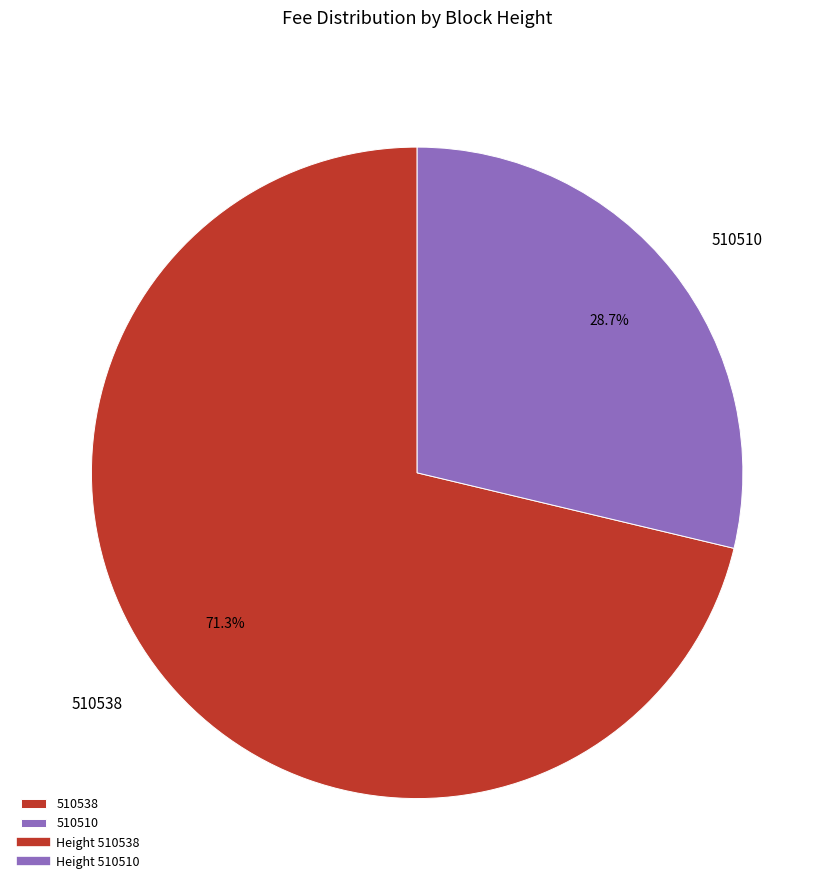

To the nearest percent, what portion does 510510 represent?

29%